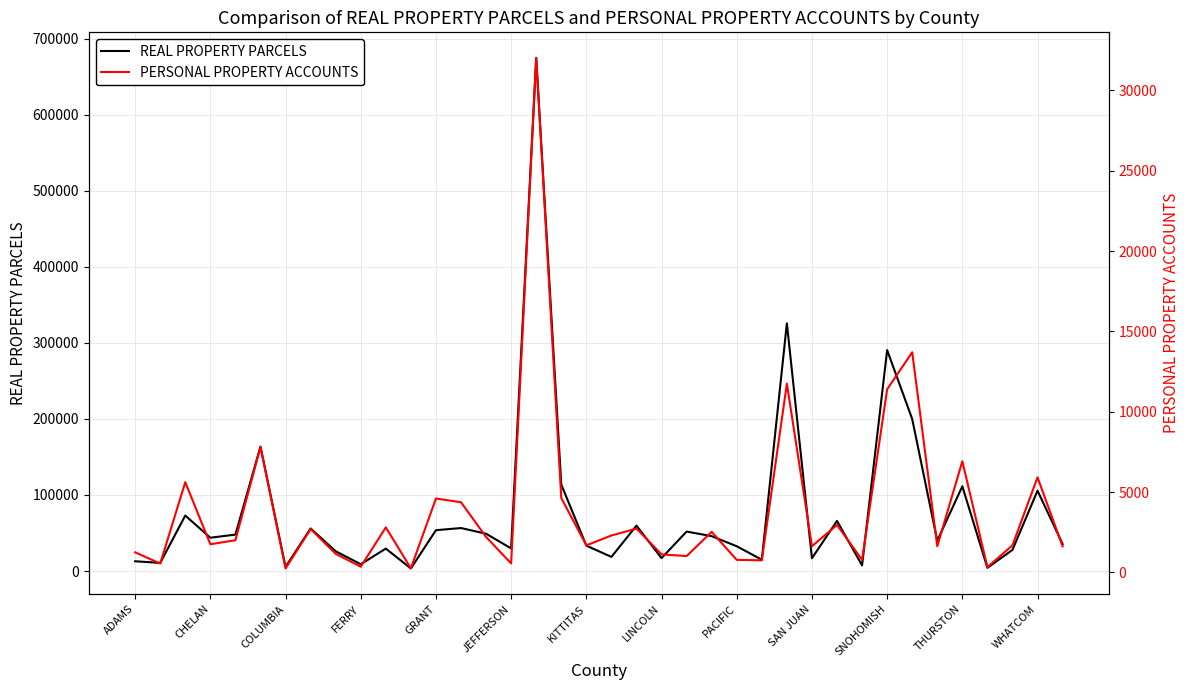

At which category does REAL PROPERTY PARCELS reach its first local valley?

CHELAN